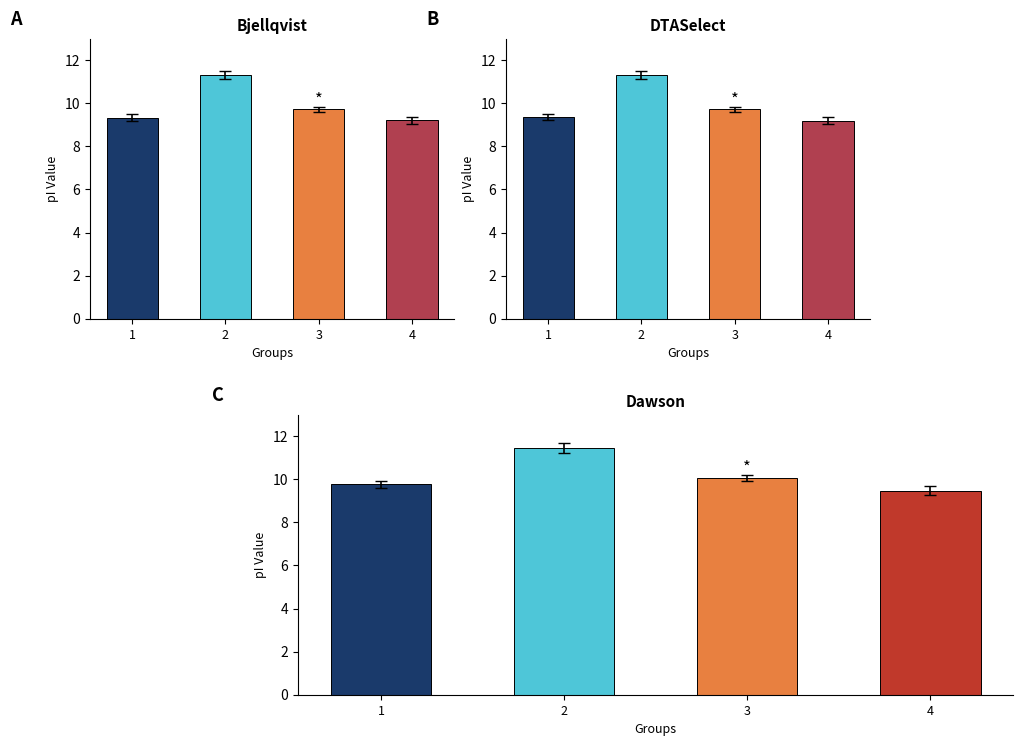

Which series changed the most between 1 and 2?

Bjellqvist